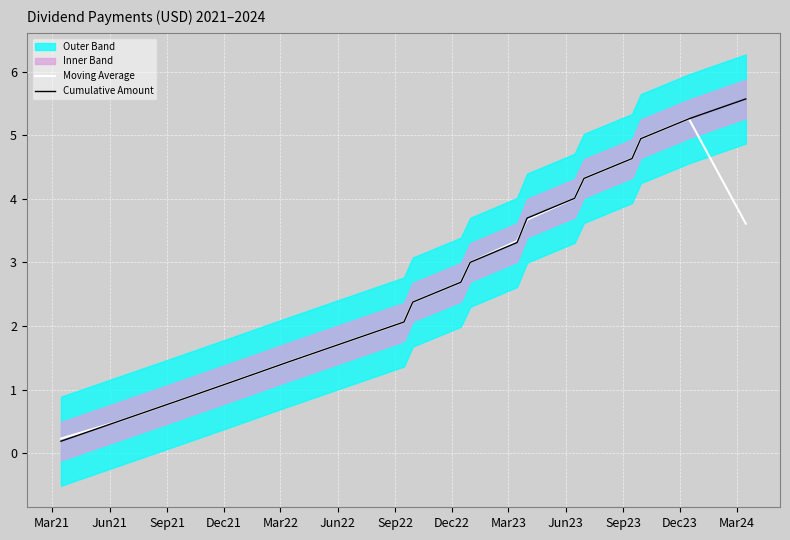

Between Mar21 and Mar22, which series saw the biggest shift?

Cumulative Amount